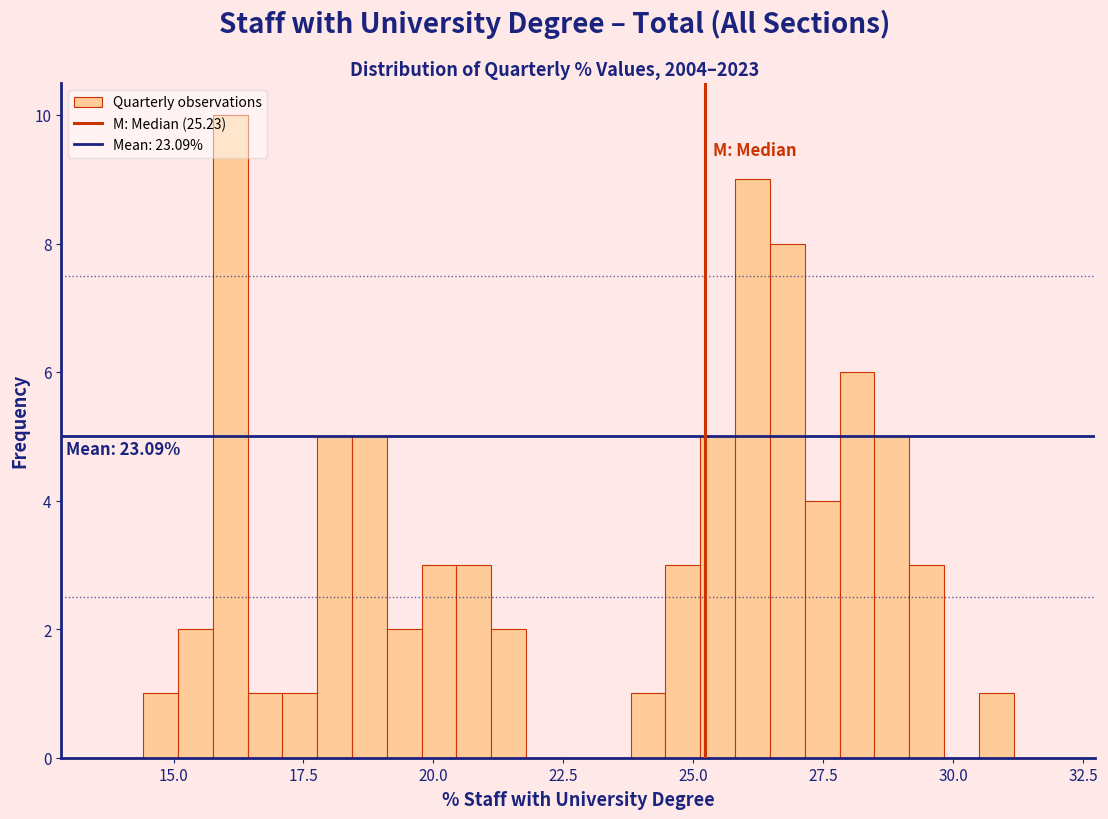

Around what value on the x-axis is the tallest bar? Give the approximate position of its centre, as read against the axis.

16.0